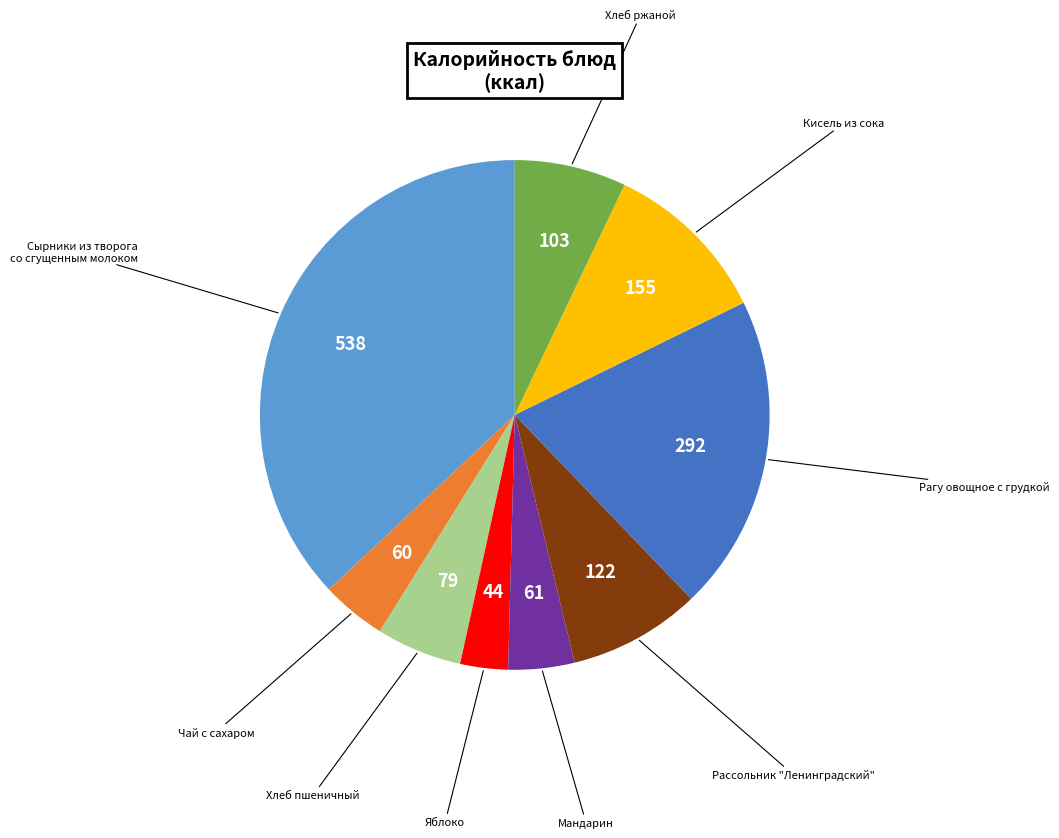

Is there a majority slice in this chart?

No